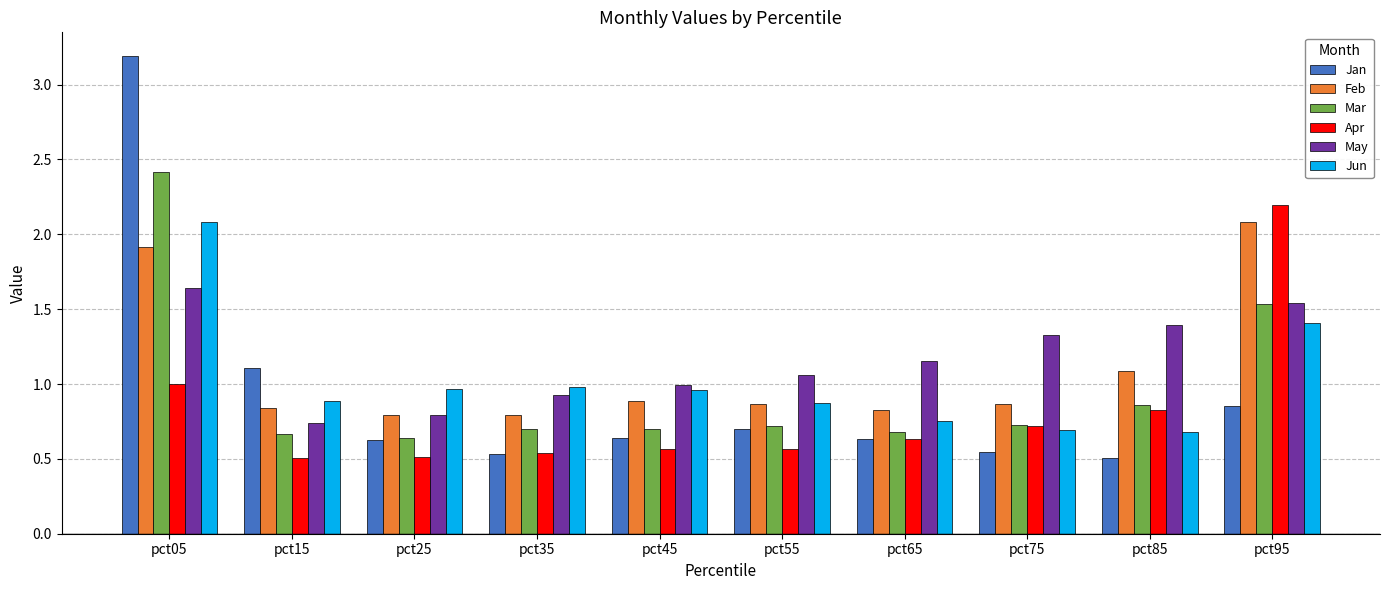

Is it true that Apr equals 1.3 at pct85?

False